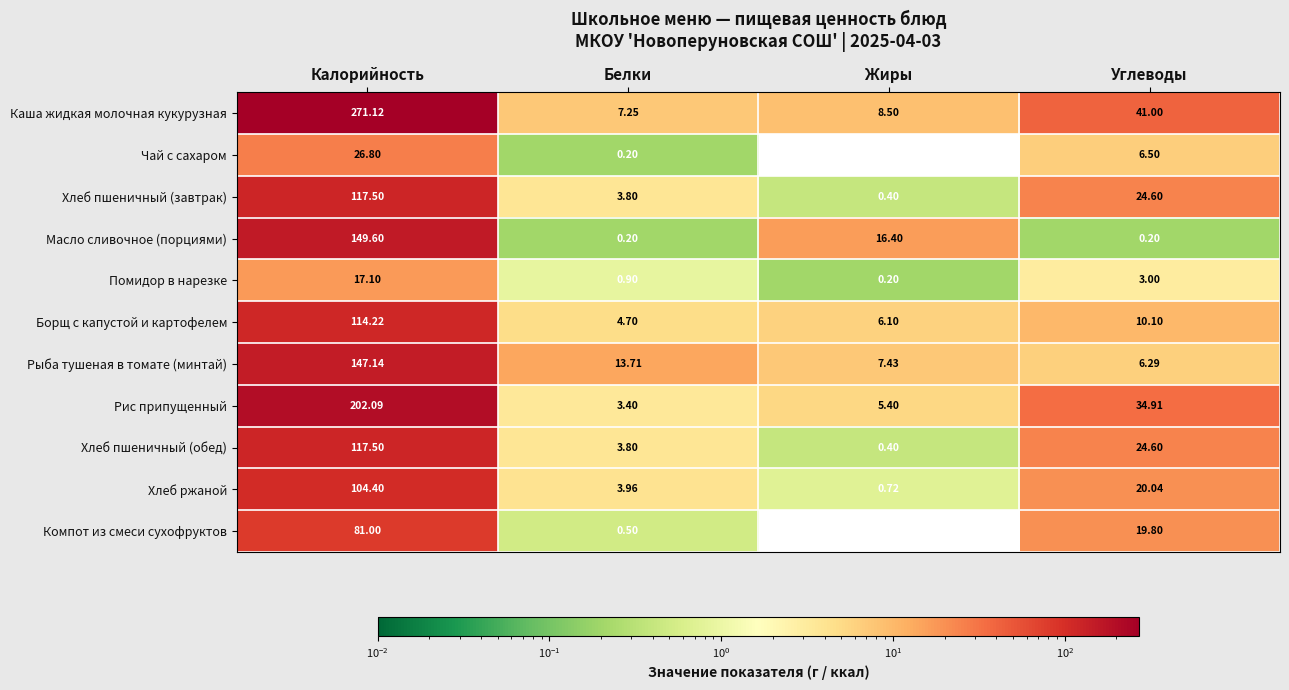

Which series has the largest range (max minus min)?

Каша жидкая молочная кукурузная